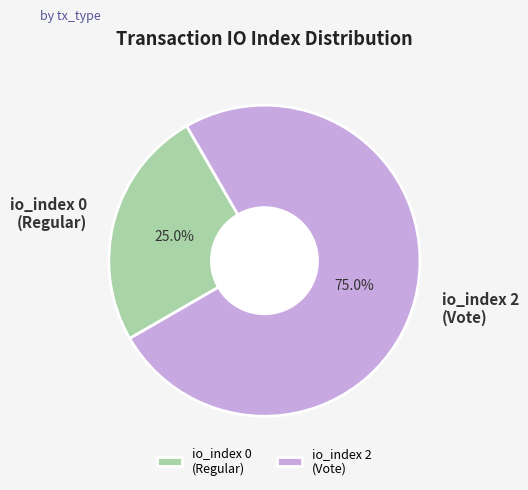

What is the largest slice in the pie chart?

io_index 2 (Vote)